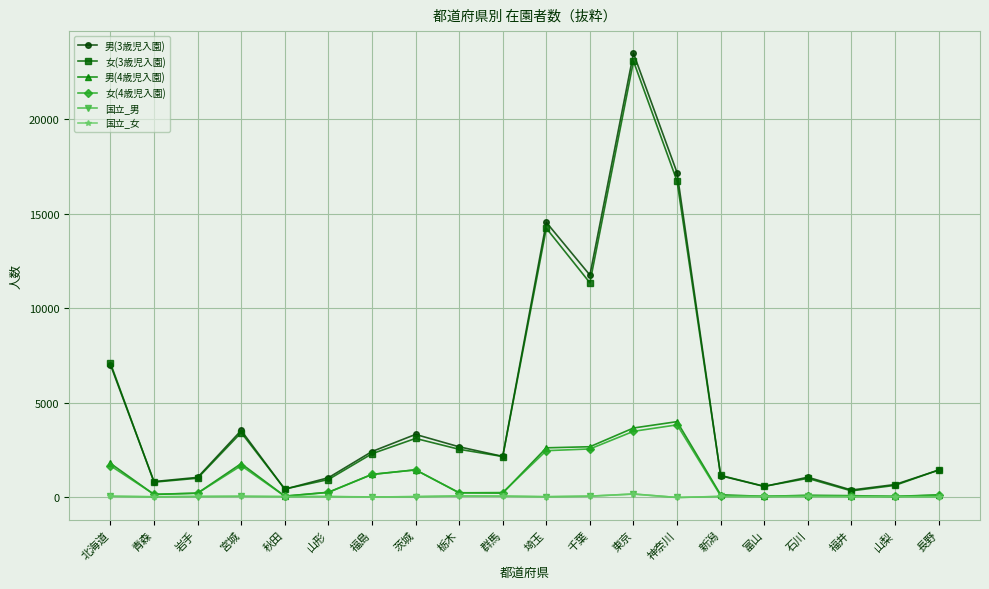

Count the number of data series in this chart.

6